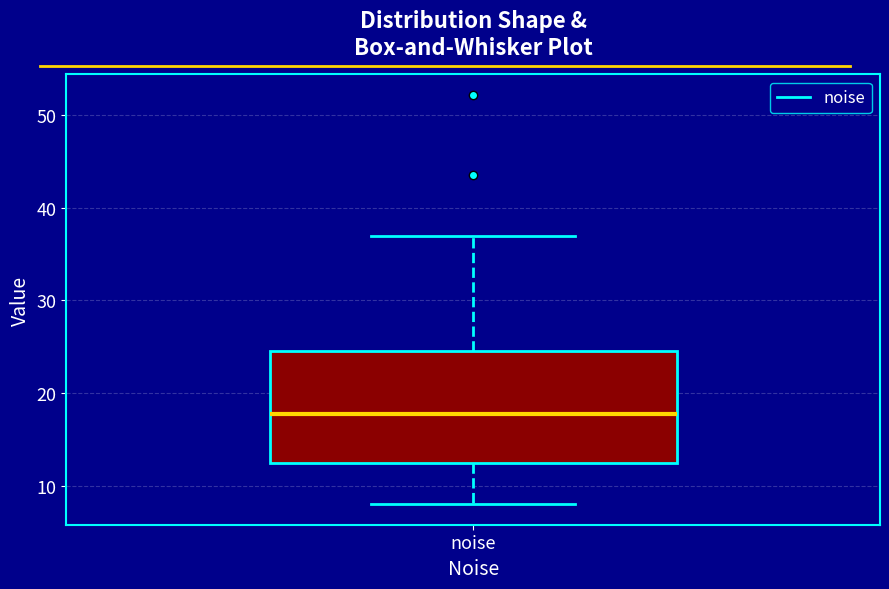

Read this box plot against the y-axis: the position of the median line, the range covered by the box, and the ends of both whiskers. The values are not printed on the chart, so give them approximately, as read against the axis.

median 18, box 12 to 25, whiskers 8 to 37